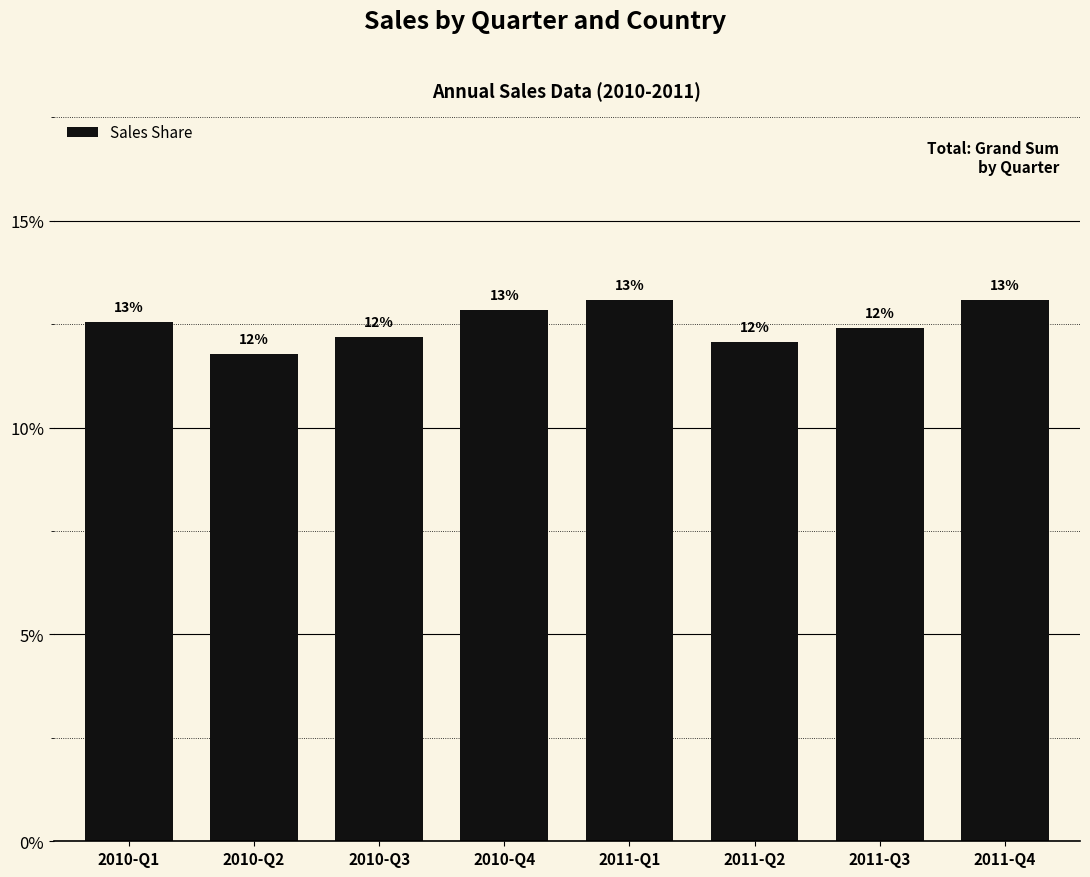

Between 2010-Q4 and 2010-Q1, which is larger?

2010-Q4